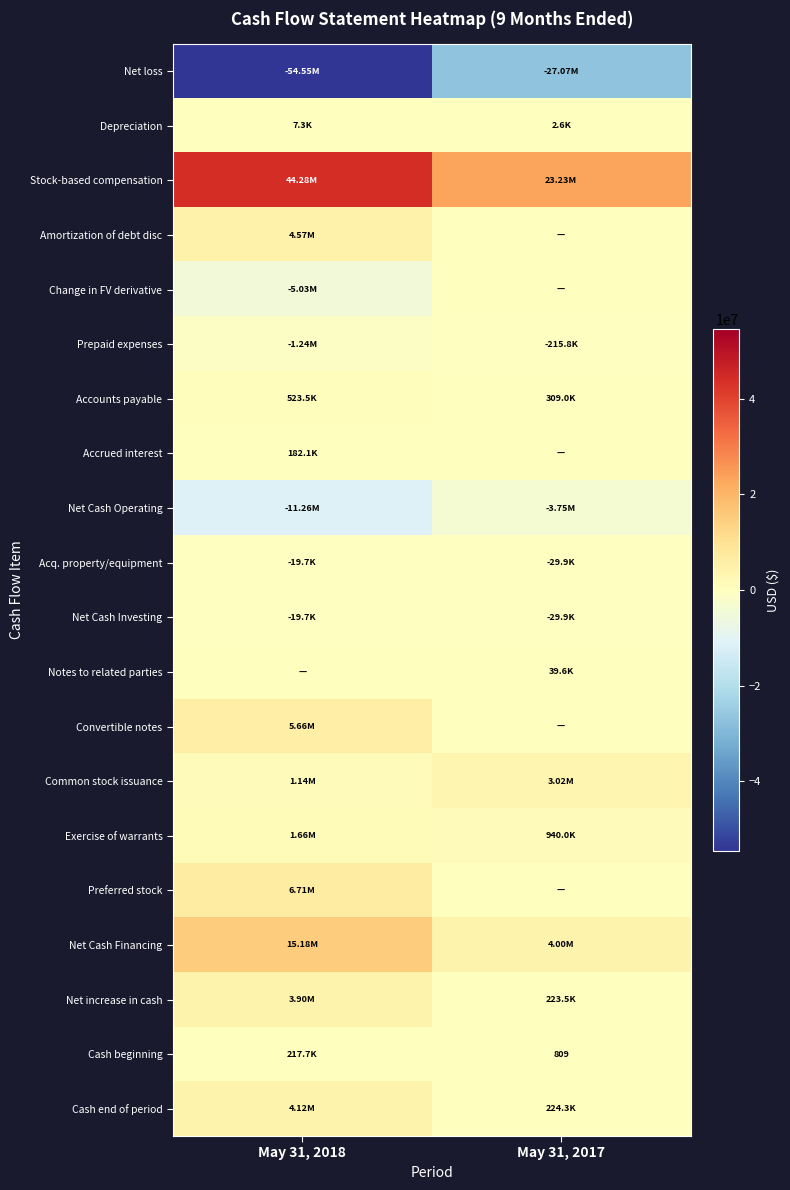

What is the maximum value shown in the chart?

44278826